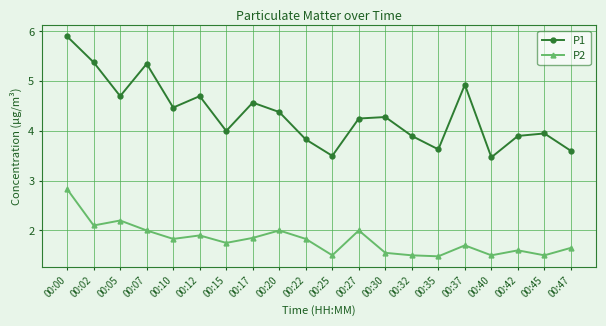

What is the value of the P1 point at the 20th from the left?

3.6